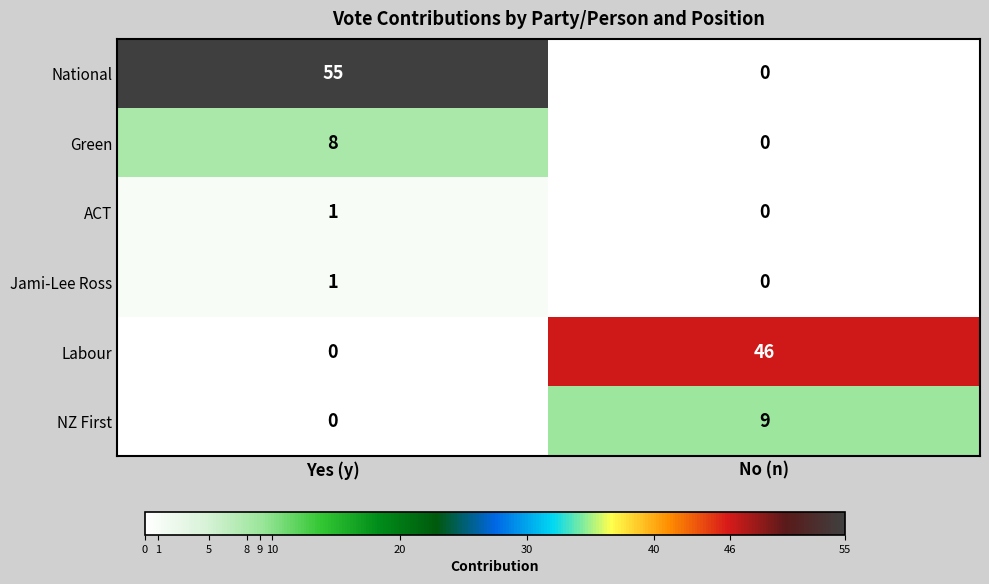

Which series has the largest range (max minus min)?

National